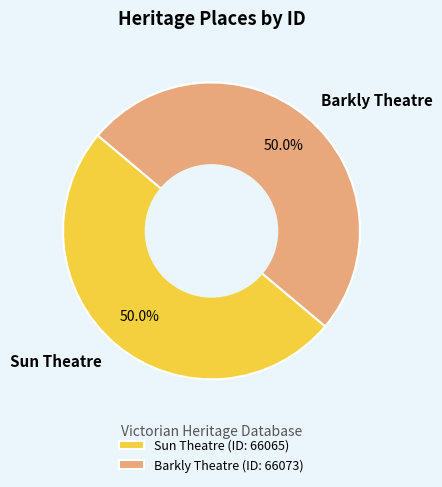

Is it true that Sun Theatre is 65% of the pie?

False